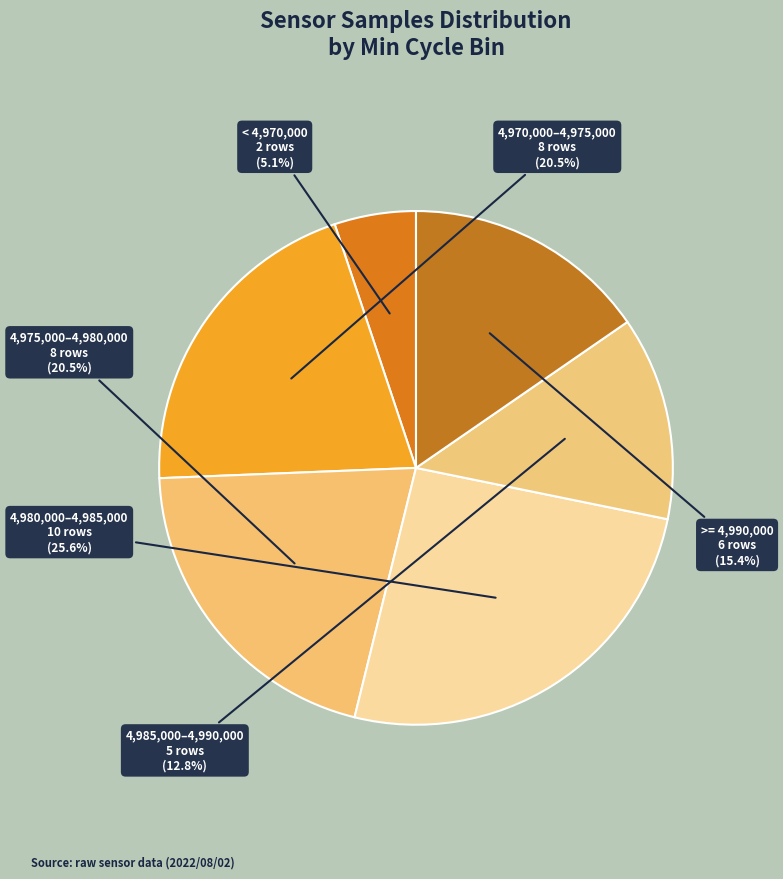

Is there a majority slice in this chart?

No